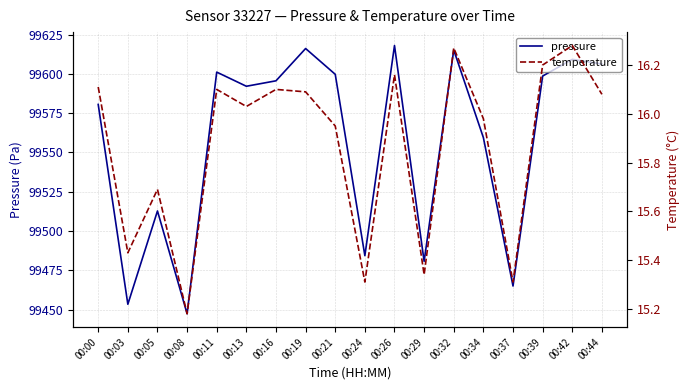

How many data points does each series have?

18